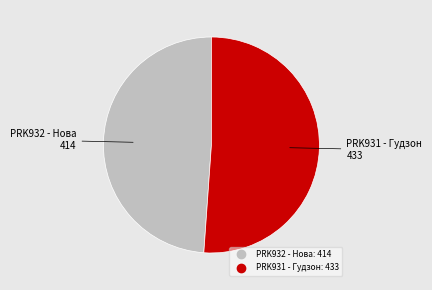

Which slice represents more than half of the pie?

Ламінат AGT Marco Polo PRK931 - Гудзон